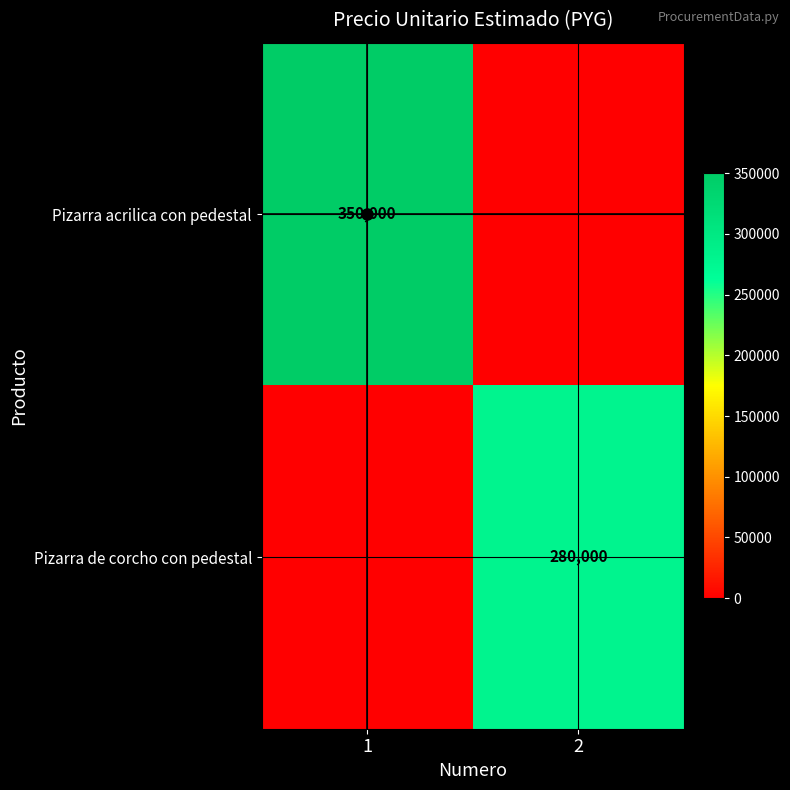

What is the difference between the Pizarra de corcho con pedestal values at 2 and 1?

280000